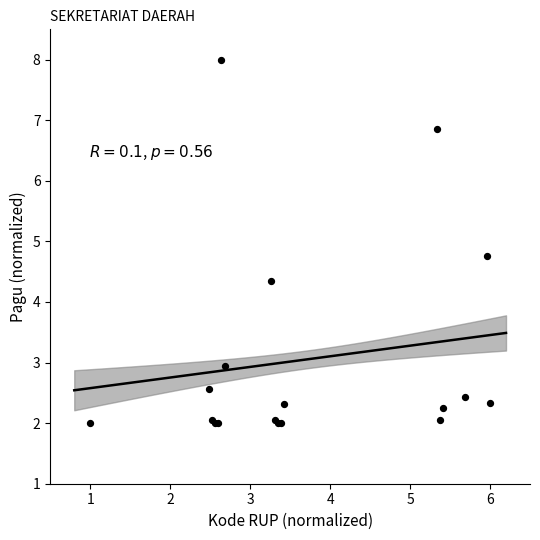

What Y value in the scatter plot is closest to 5?

4.8